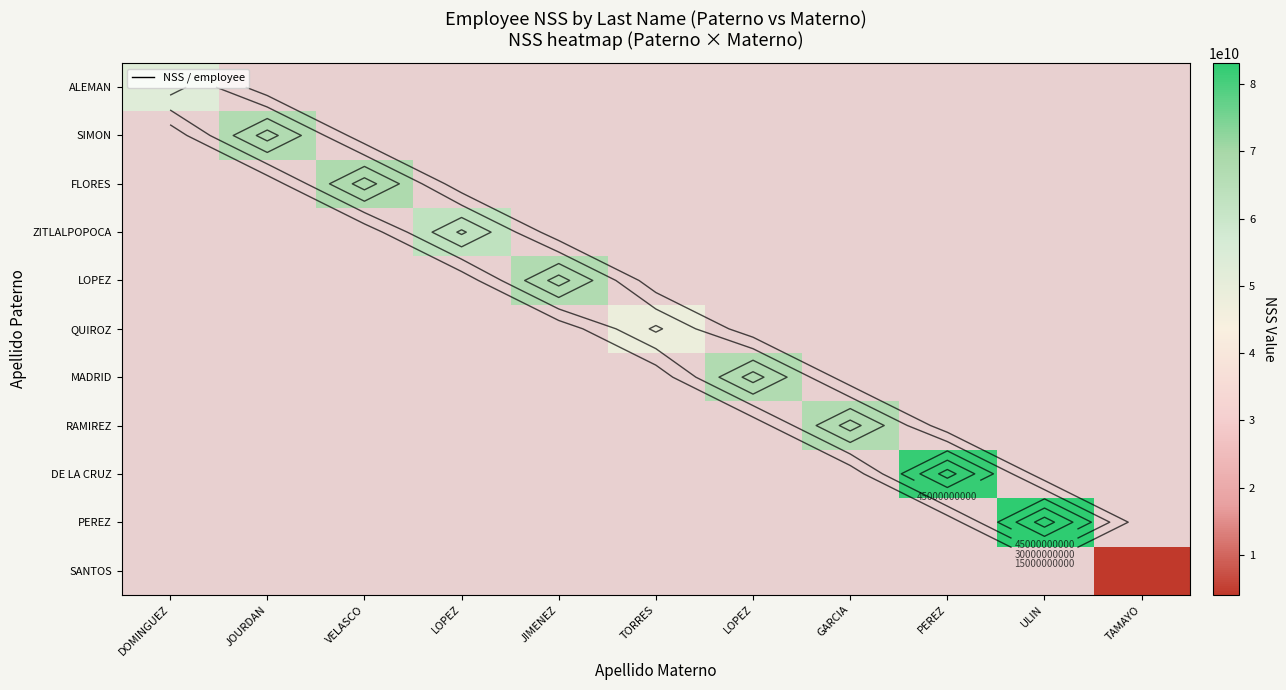

Which series has the widest spread of values?

ALEMAN